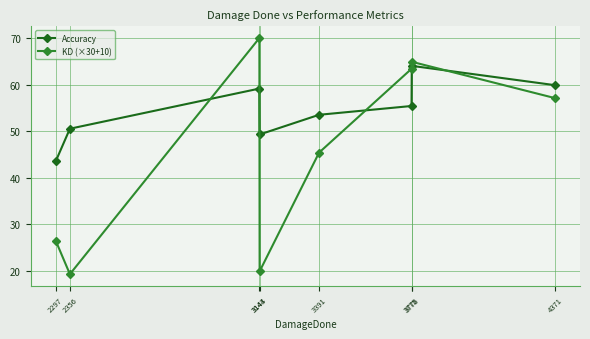

What is the difference between the Accuracy values at 3776 and 3144?

14.7